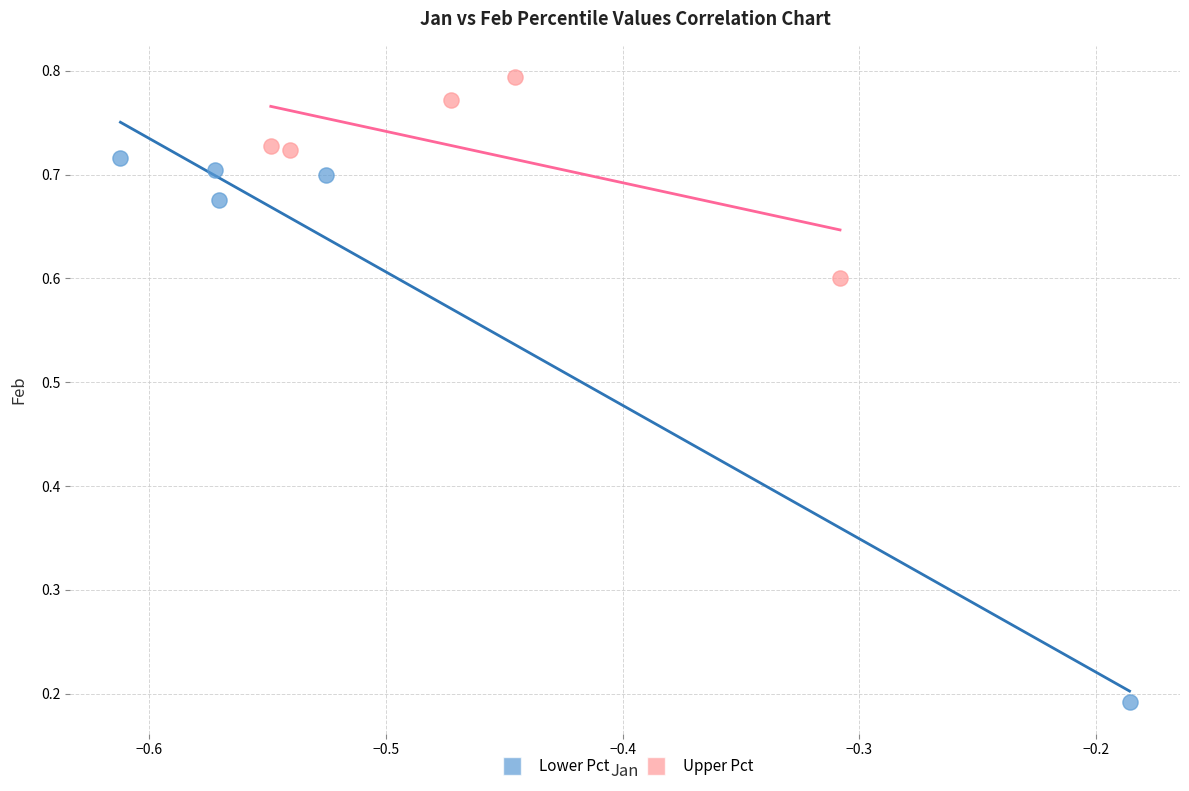

Which series has the largest Y range (max minus min)?

Lower Pct